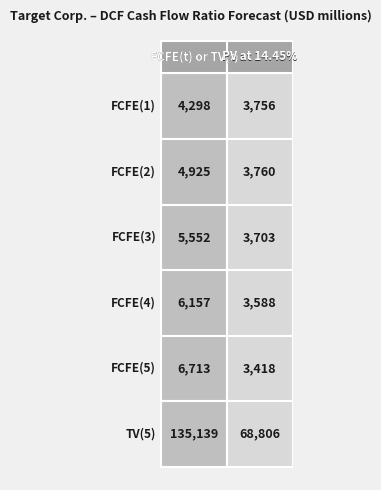

How many values in the FCFE(2) series are below 4925?

1